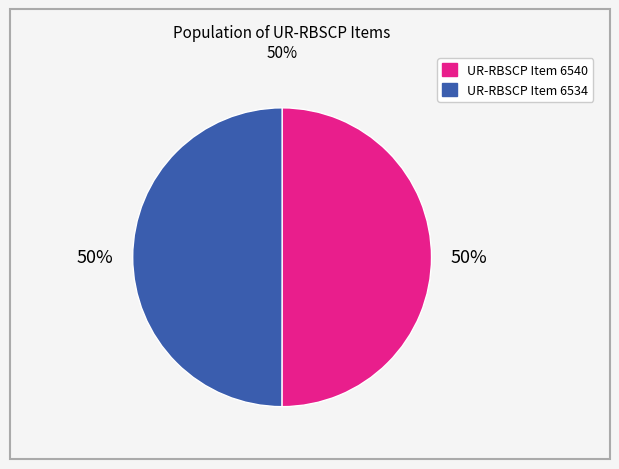

Count the number of slices in the pie.

2